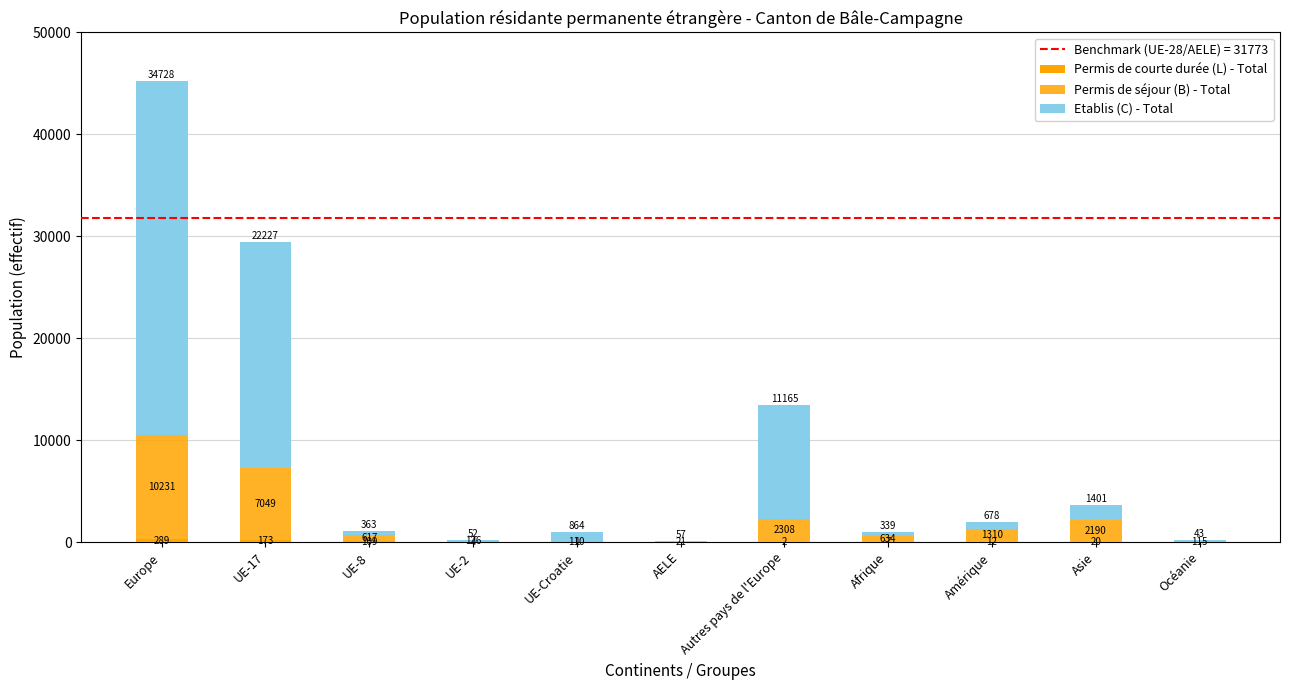

Are the bars horizontal?

No